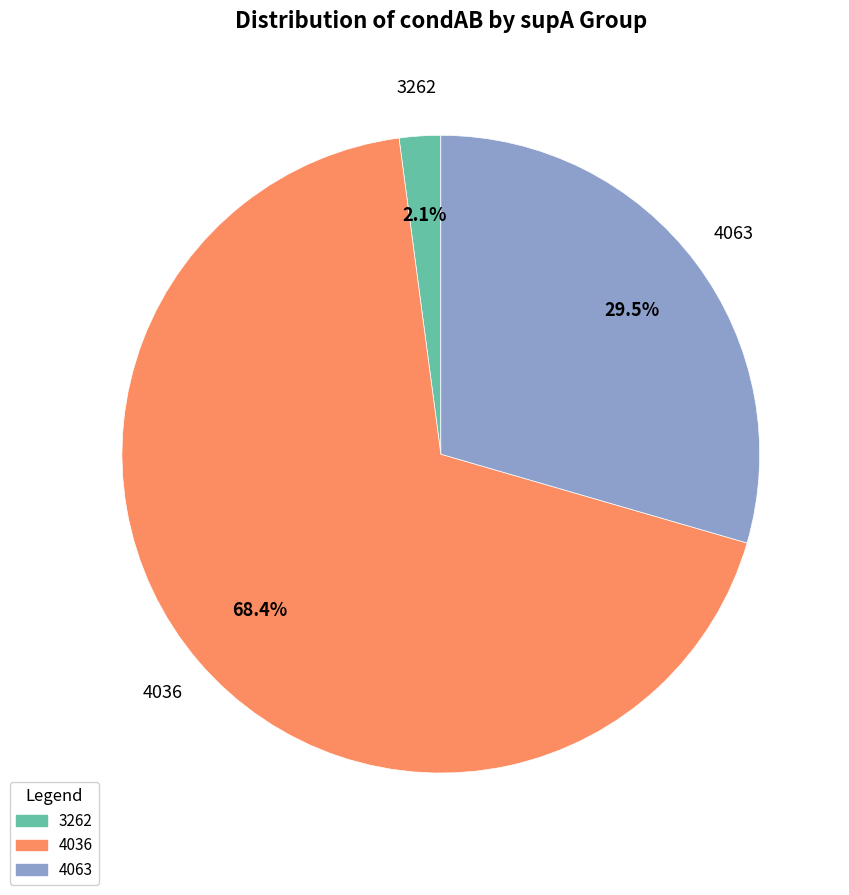

Is there a majority slice in this chart?

Yes